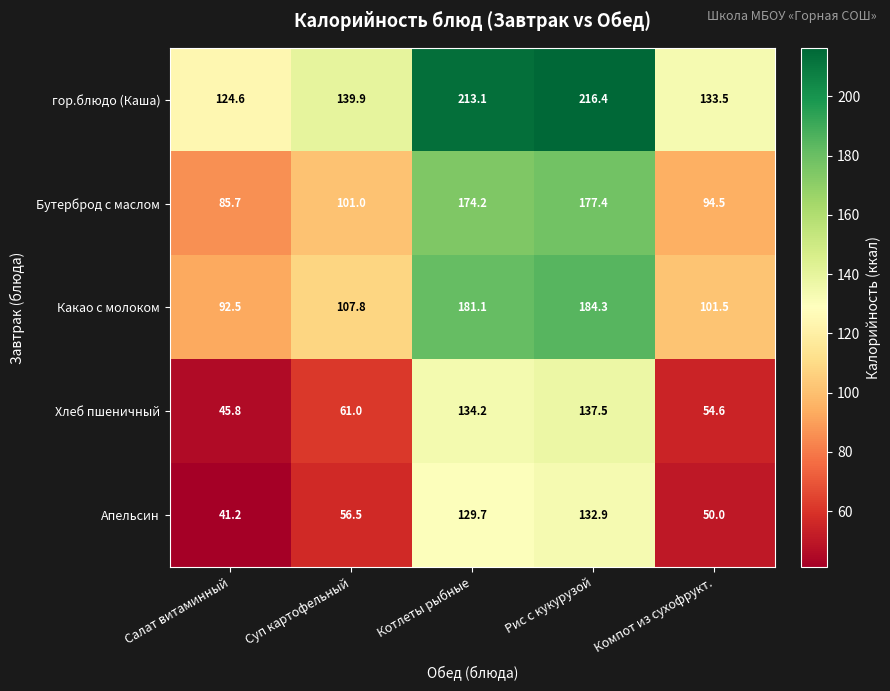

What is the difference between the maximum and minimum values in the Бутерброд с маслом series?

91.7